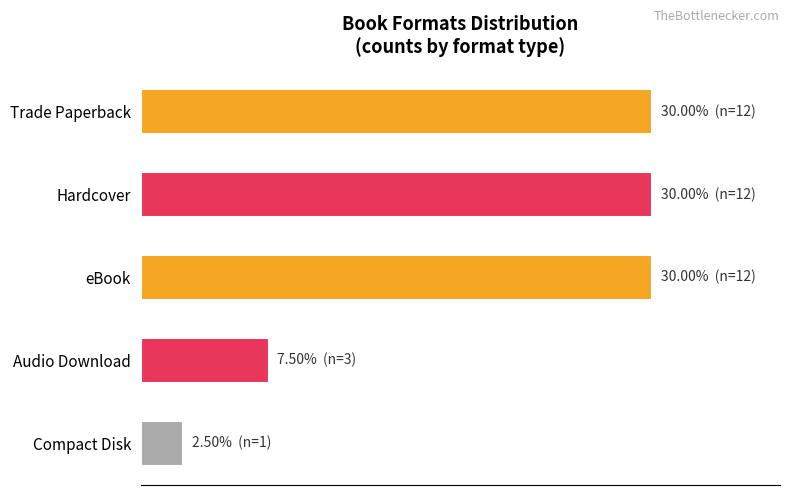

What is the difference between the maximum and minimum values?

27.5